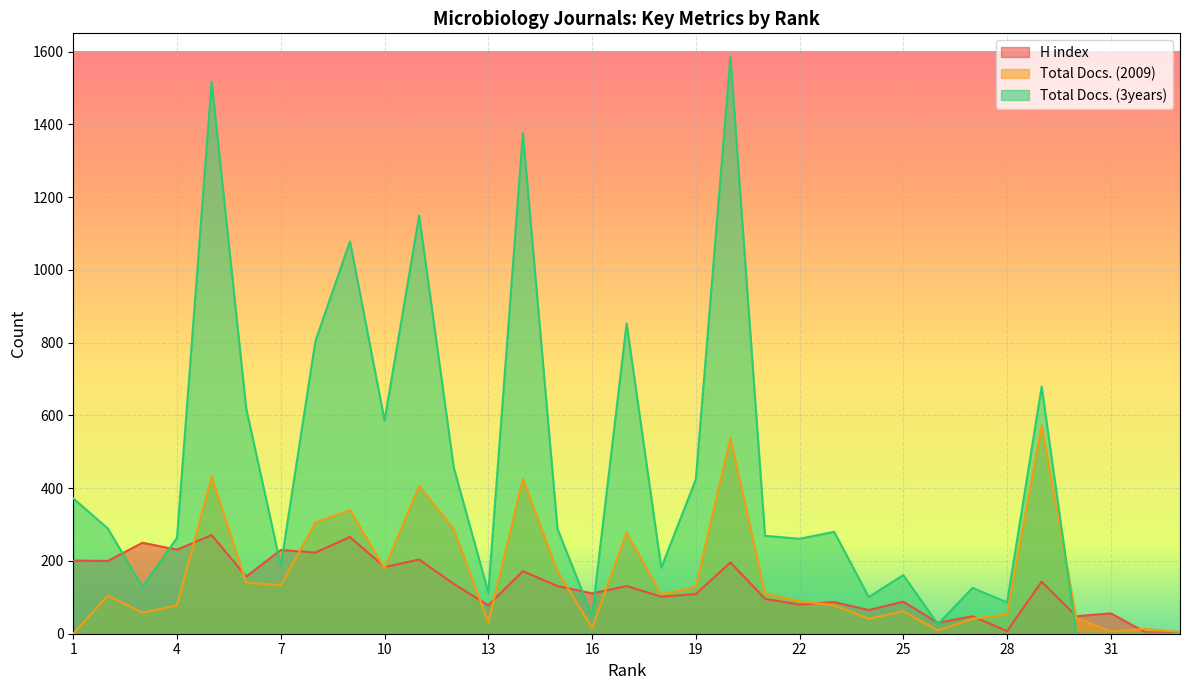

Reading left to right, list all the values displayed in this chart.

H index: 201	200	250	231	271	157	230	223	266	183	204	137	78	172	131	111	131	102	109	196	96	80	87	65	88	30	48	7	143	48	56	4	2
Total Docs. (2009): 0	105	58	78	431	141	133	305	340	179	406	288	31	425	172	16	278	108	129	538	111	89	78	41	62	9	41	53	572	43	7	13	5
Total Docs. (3years): 372	289	128	264	1517	619	187	804	1078	586	1149	457	113	1376	288	49	853	181	424	1585	269	261	280	101	161	26	126	86	679	0	0	0	0